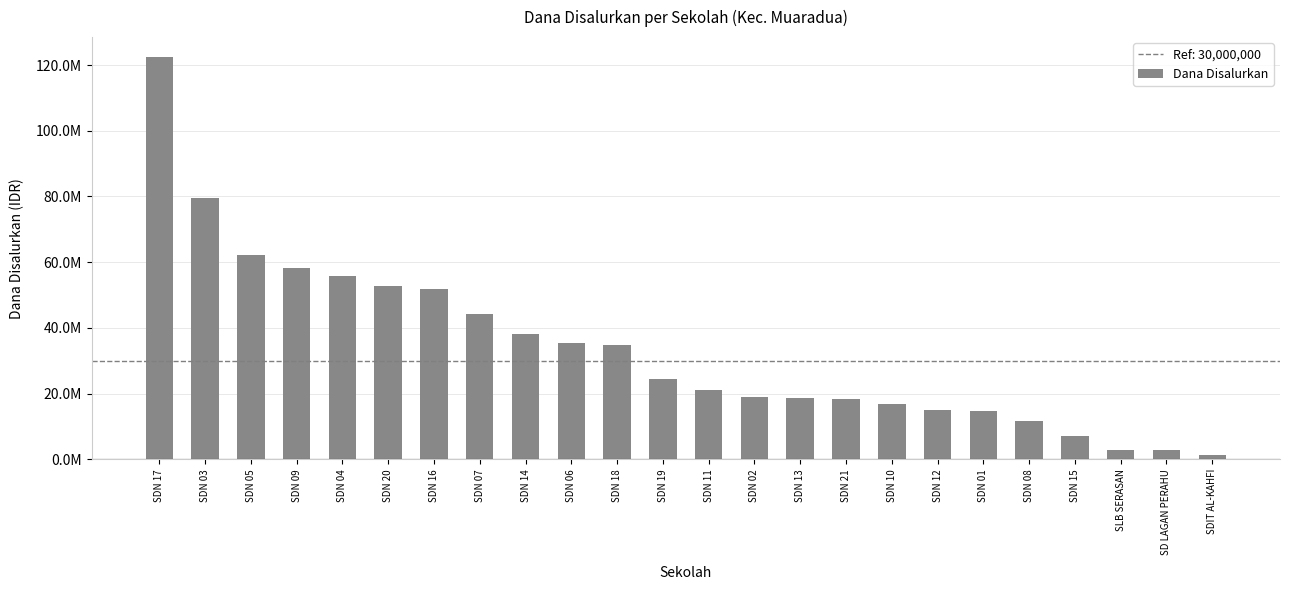

Rank the categories by value from lowest to highest.

SDIT AL-KAHFI, SLB SERASAN, SD LAGAN PERAHU, SDN 15, SDN 08, SDN 01, SDN 12, SDN 10, SDN 21, SDN 13, SDN 02, SDN 11, SDN 19, SDN 18, SDN 06, SDN 14, SDN 07, SDN 16, SDN 20, SDN 04, SDN 09, SDN 05, SDN 03, SDN 17